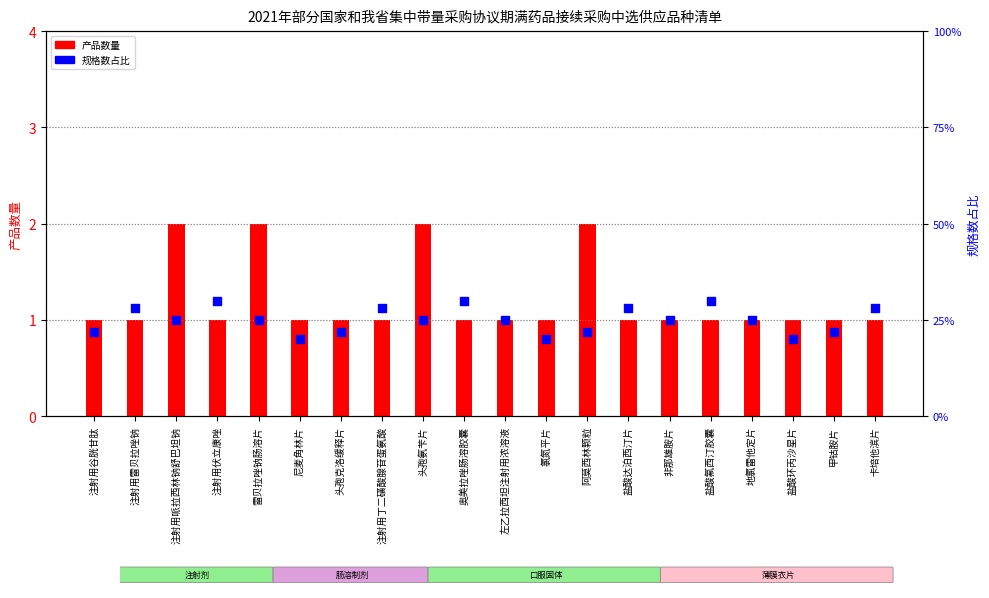

At which category is the sum across all series the highest?

注射用哌拉西林钠舒巴坦钠